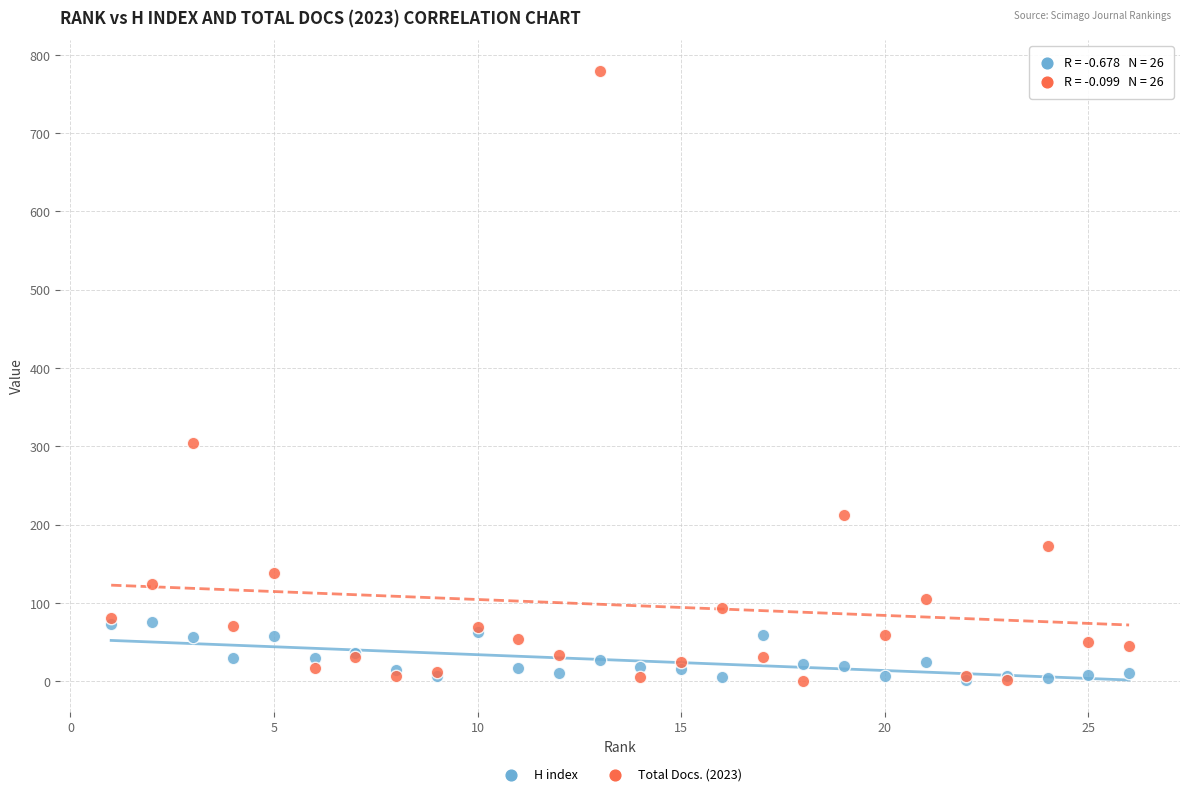

Across all series, what Y value is closest to 390?

304